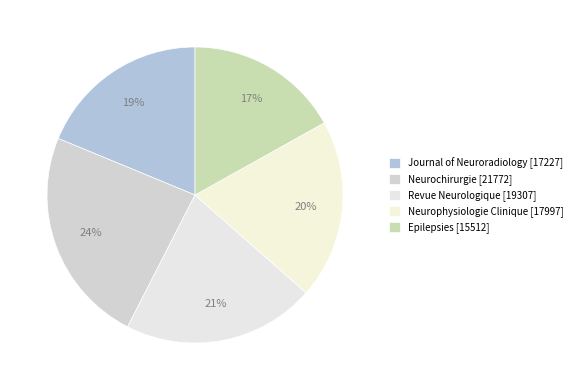

Is Neurophysiologie Clinique the majority of the pie?

No